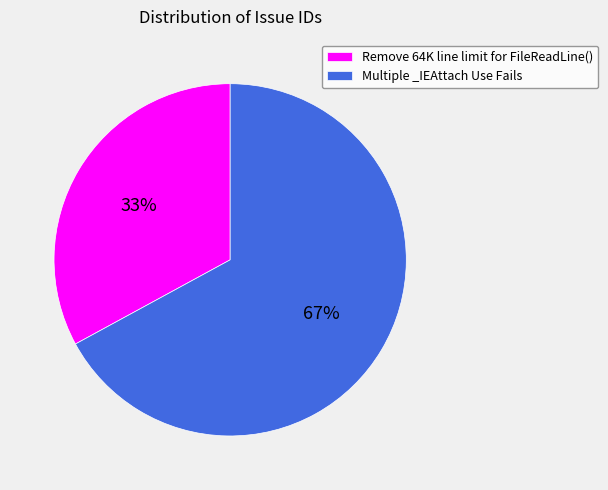

Which slice is the largest?

Multiple _IEAttach Use Fails